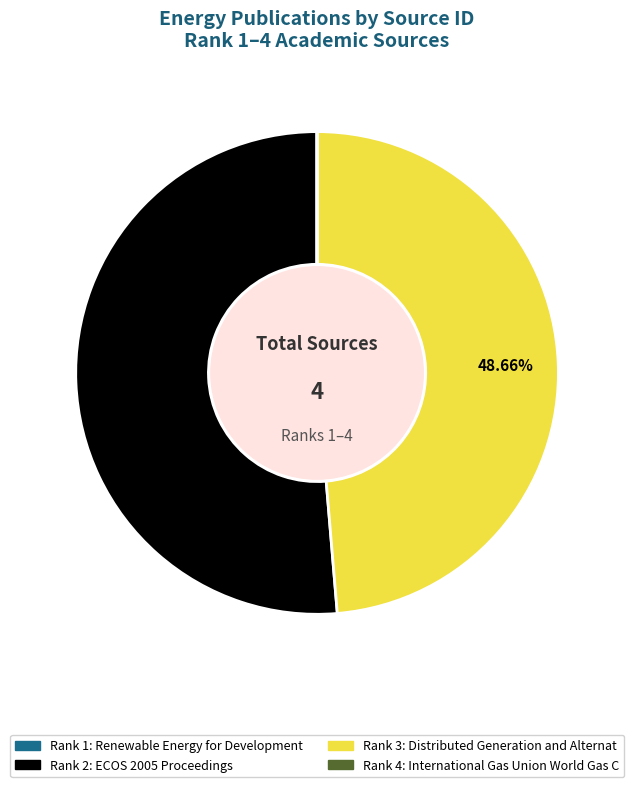

Does any single category account for the majority?

Yes